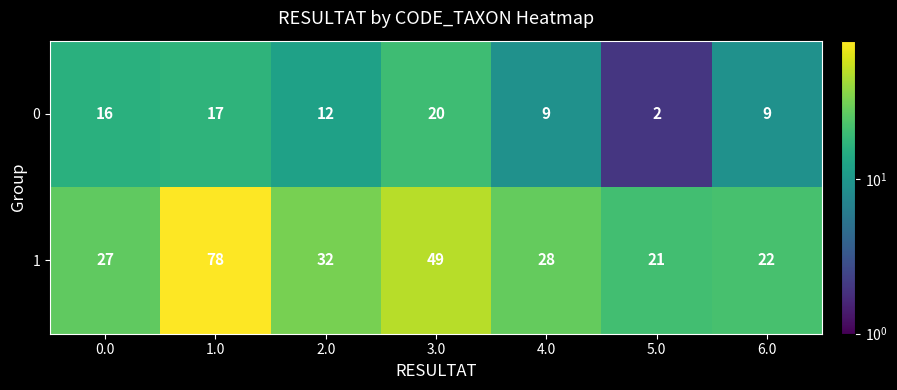

What is the lowest value of the 1 series?

21